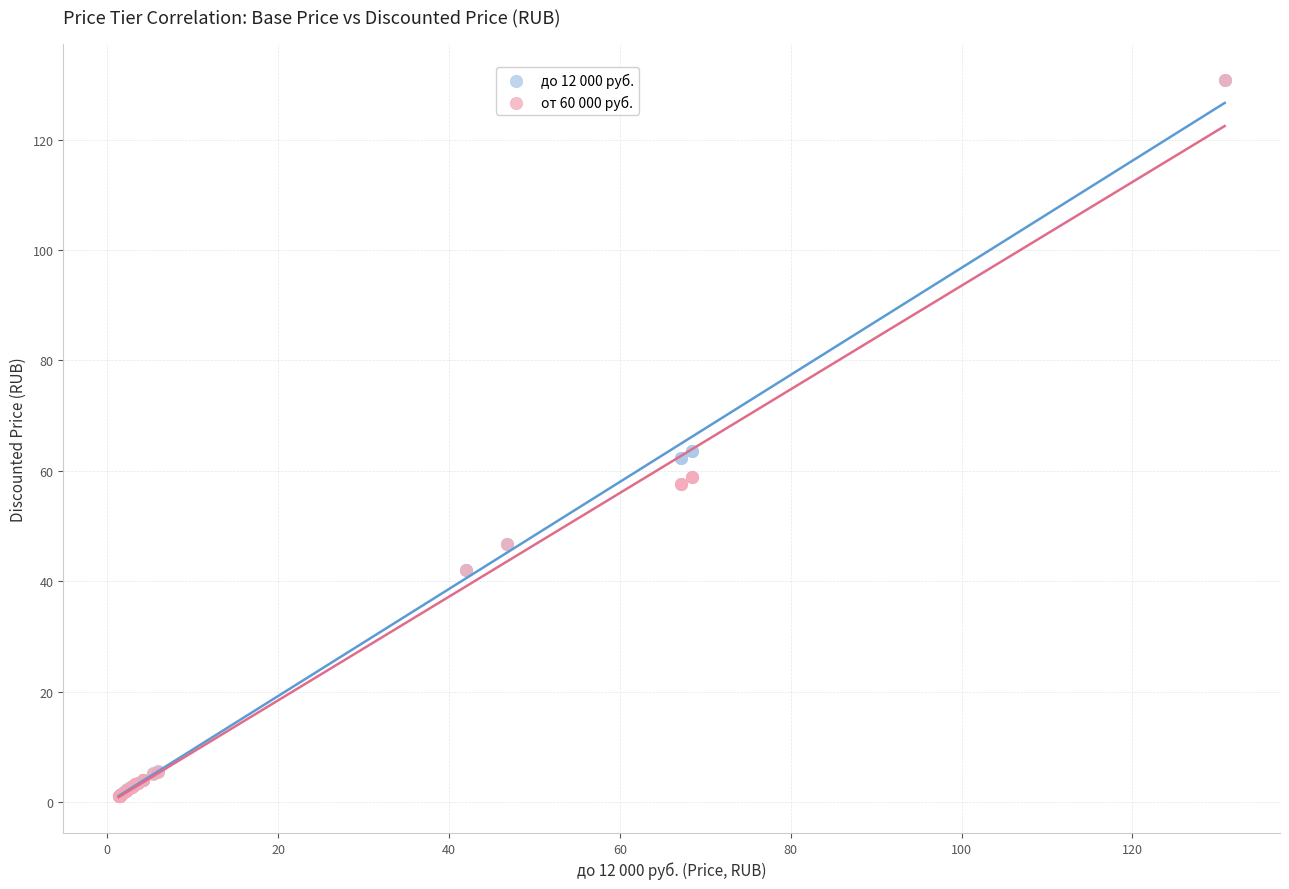

Which series has the largest Y range (max minus min)?

от 60 000 руб.